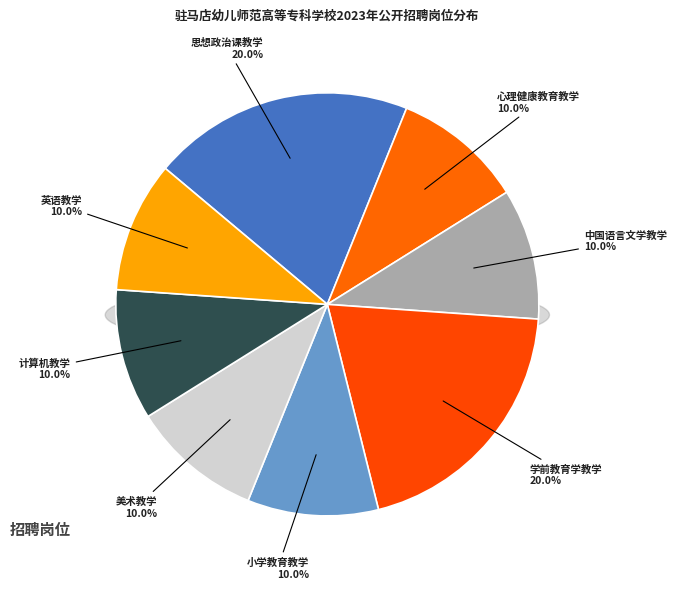

How many segments does this pie chart have?

8